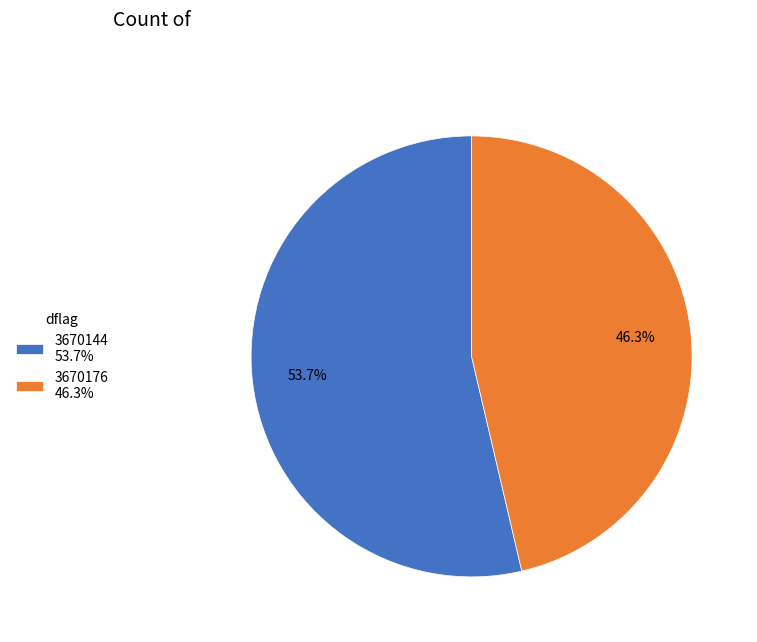

Which slice is the smallest?

3670176